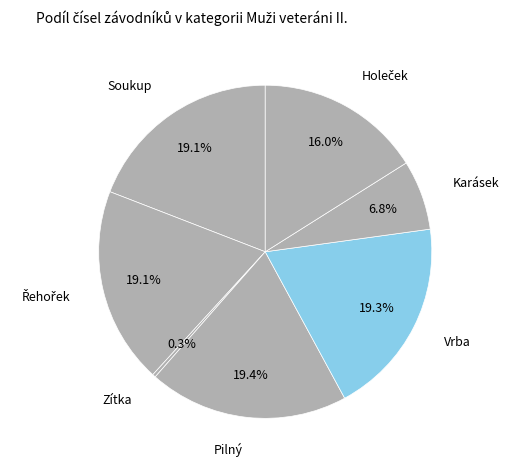

The Vrba slice represents 6% of the pie. True or false?

False